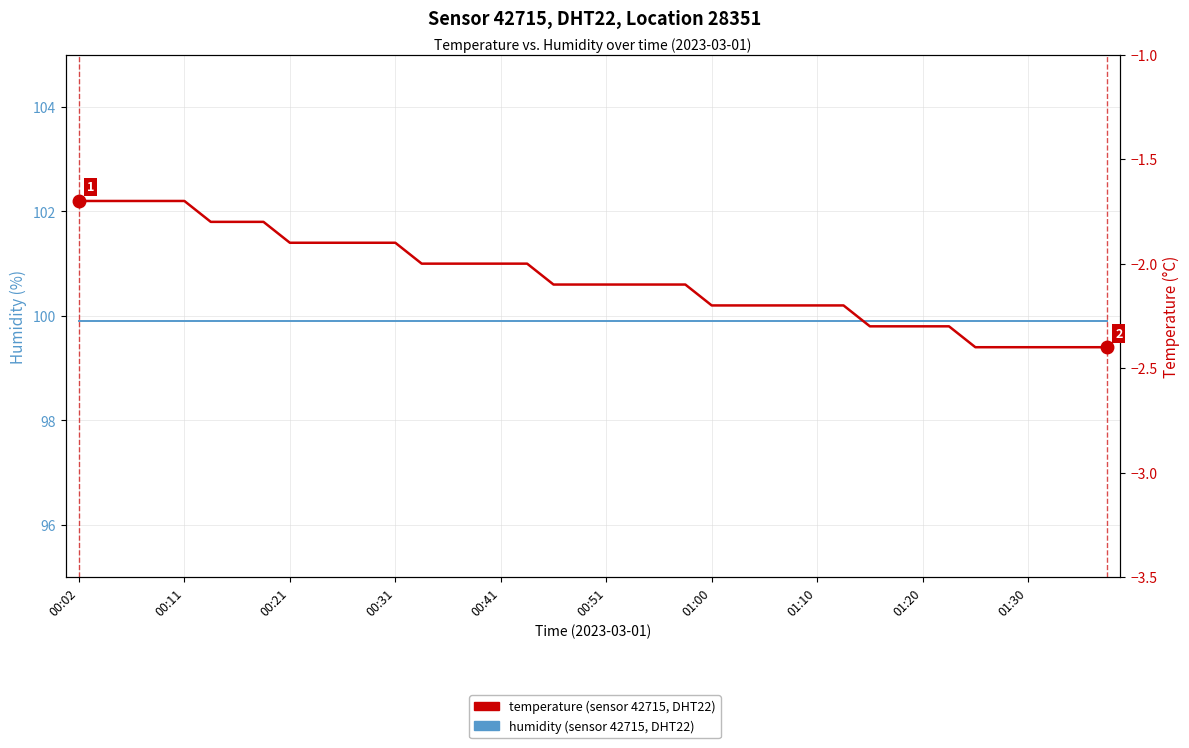

True or false: humidity (sensor 42715, DHT22) and temperature (sensor 42715, DHT22) cross at least once.

False